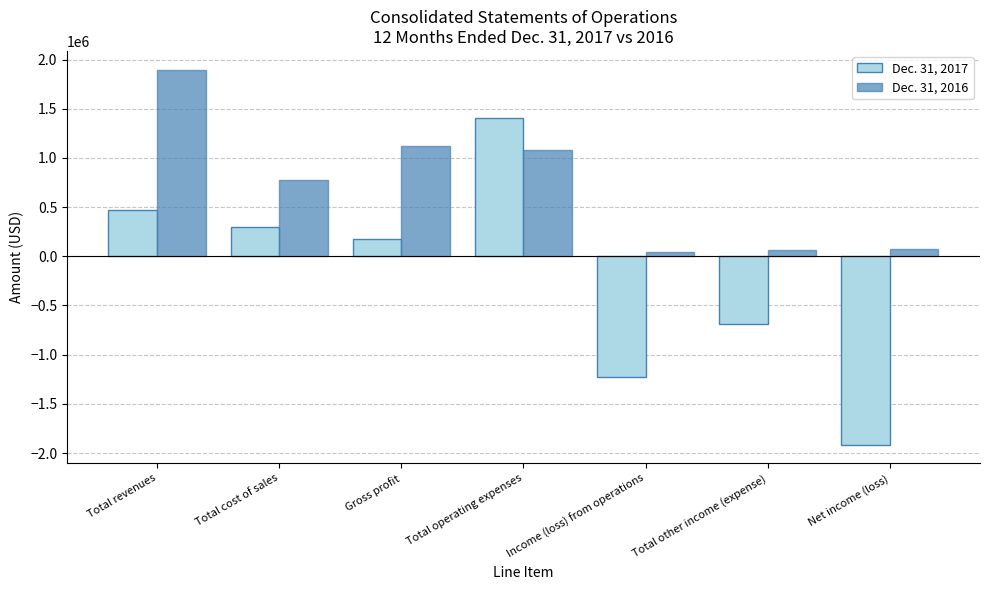

Which category has the highest value across all series?

Total revenues